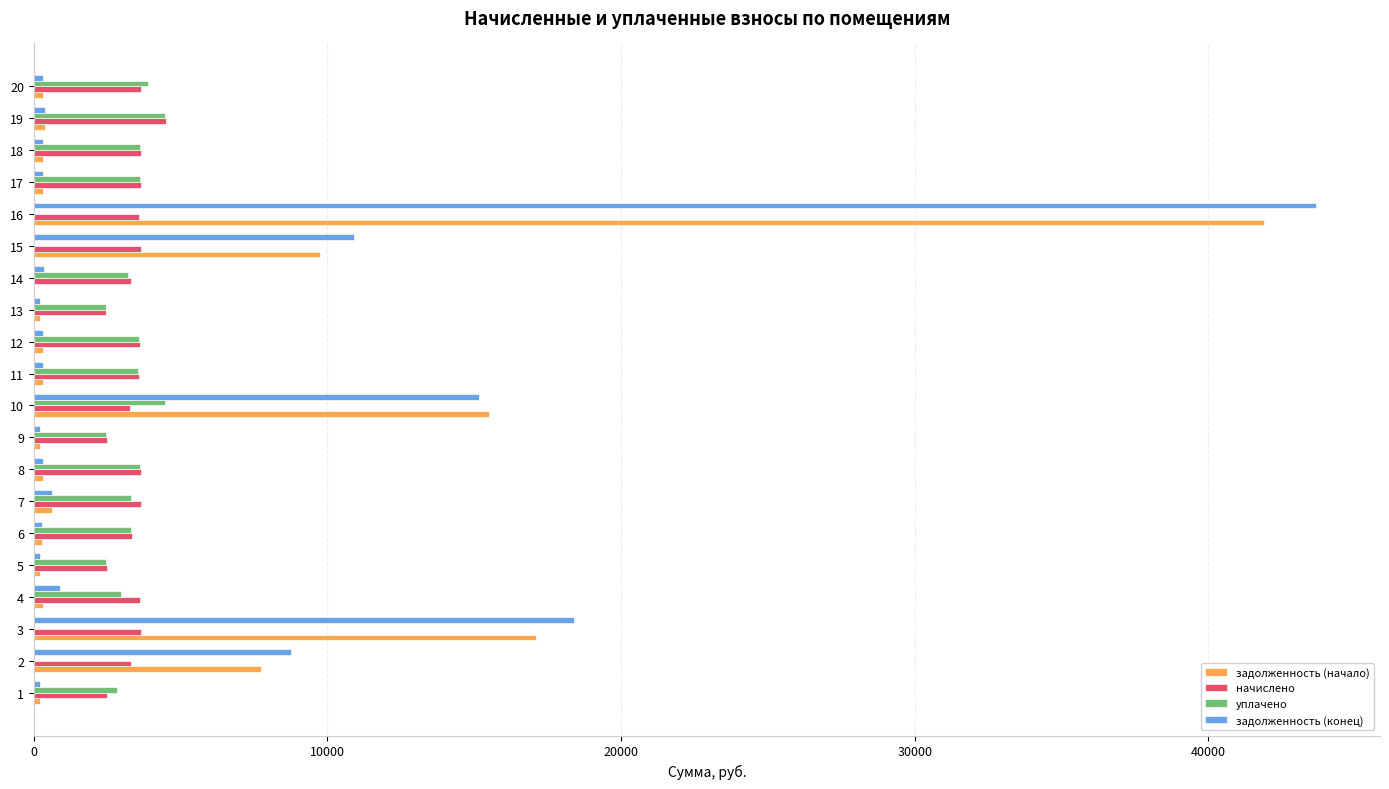

How many distinct data groups are displayed?

4